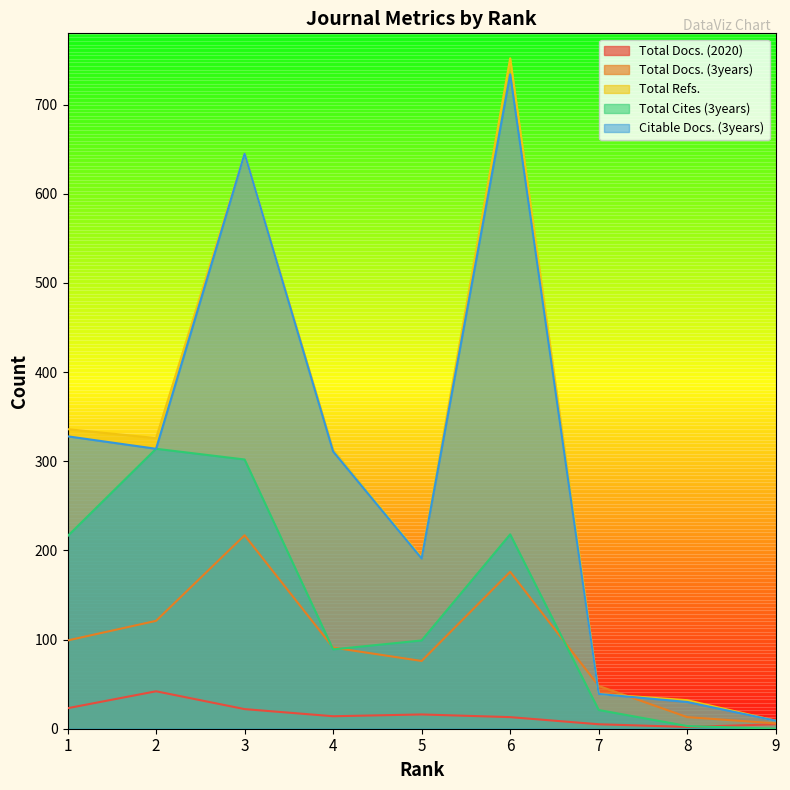

Rank the categories by Total Docs. (2020) value from highest to lowest.

2, 1, 3, 5, 4, 6, 7, 9, 8